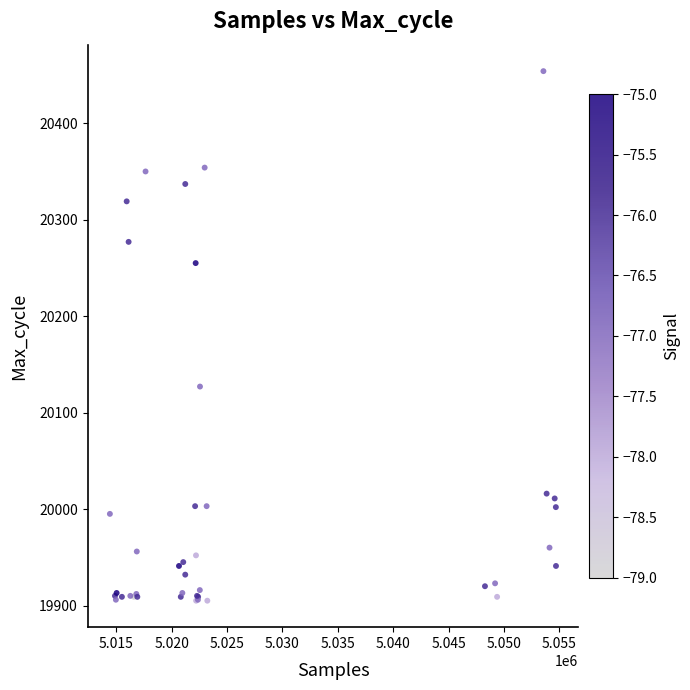

What Y value in the scatter plot is closest to 20179?

20127